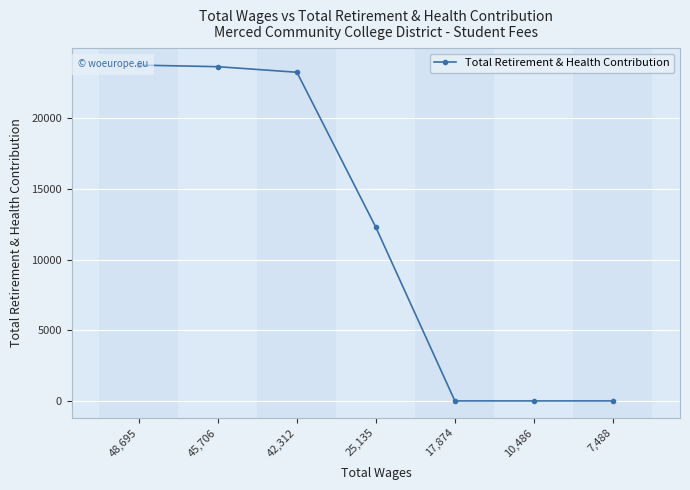

Reading right to left, extract all data points from this chart.

0	0	0	12269	23241	23635	23747